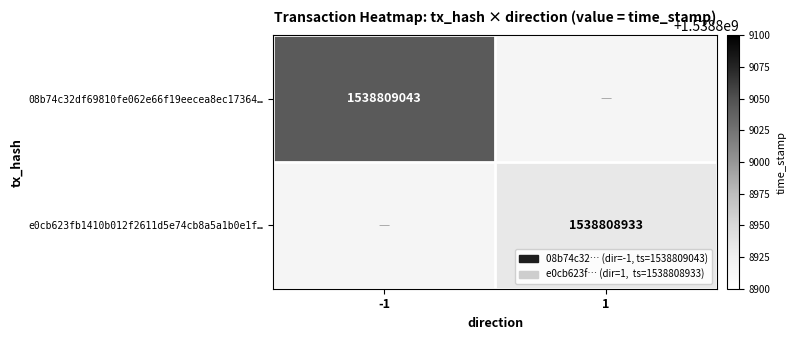

What is the maximum value for 08b74c32df69810fe062e66f19eecea8ec17364?

1538809043